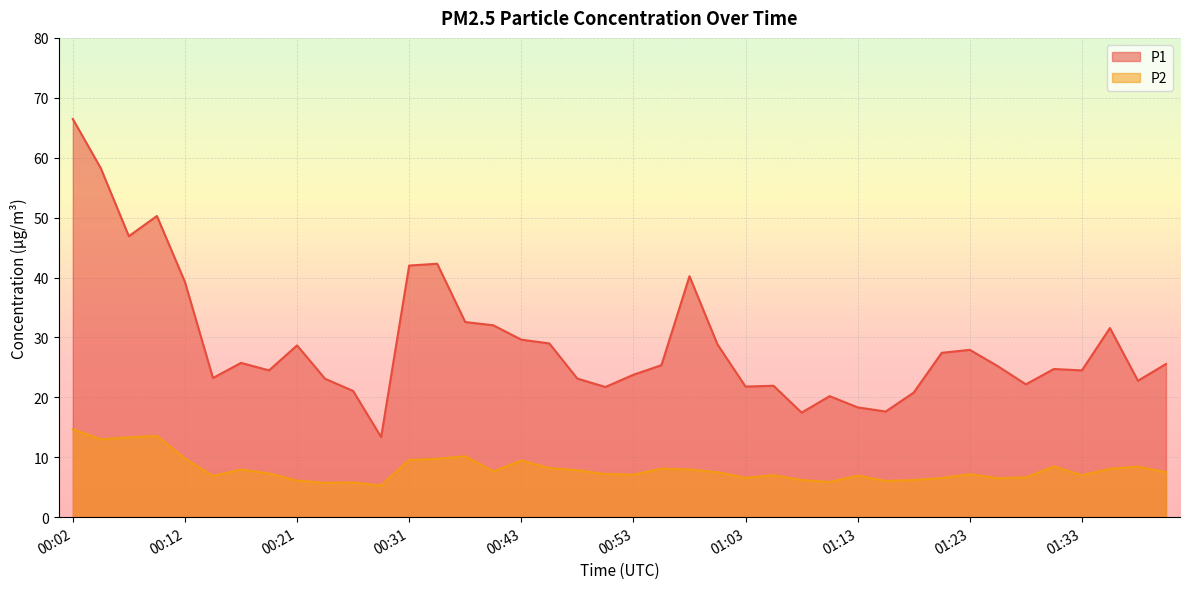

Which series has the largest range (max minus min)?

P1